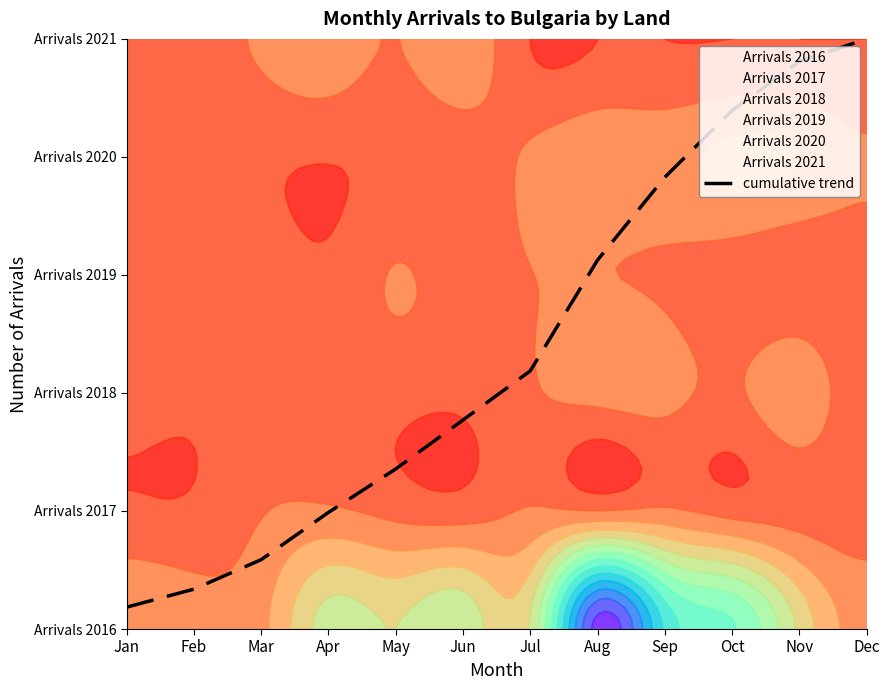

Read the Arrivals 2019 value at Sep.

3.8